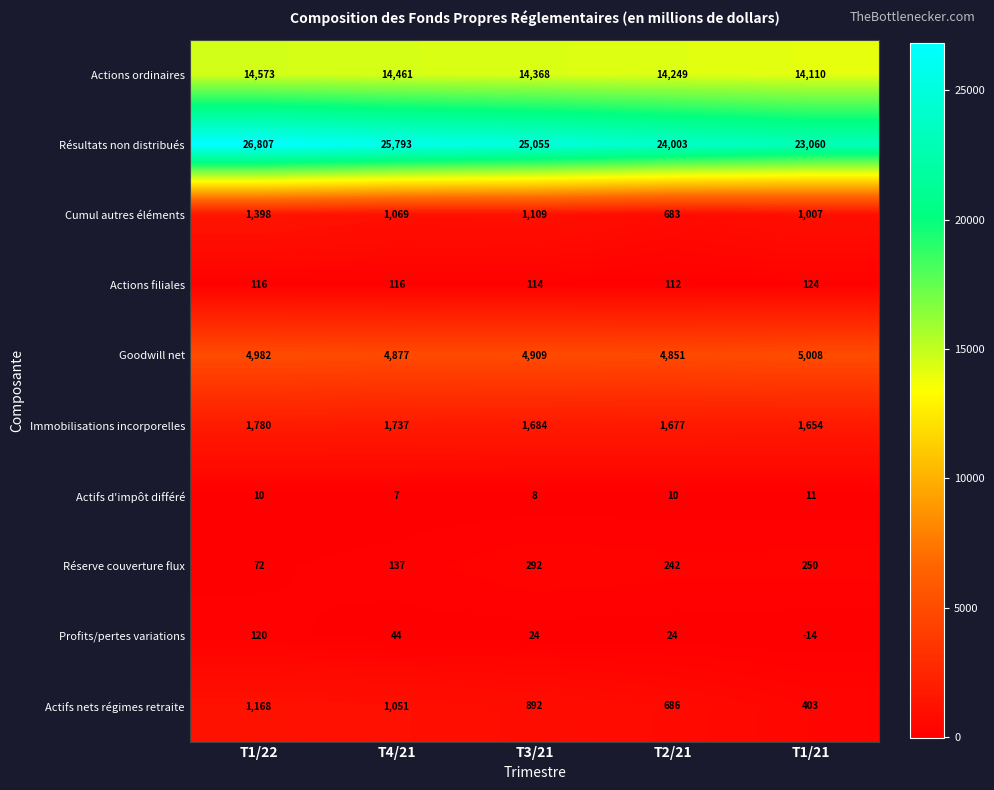

How many Actions ordinaires values are between 14249 and 14461?

3